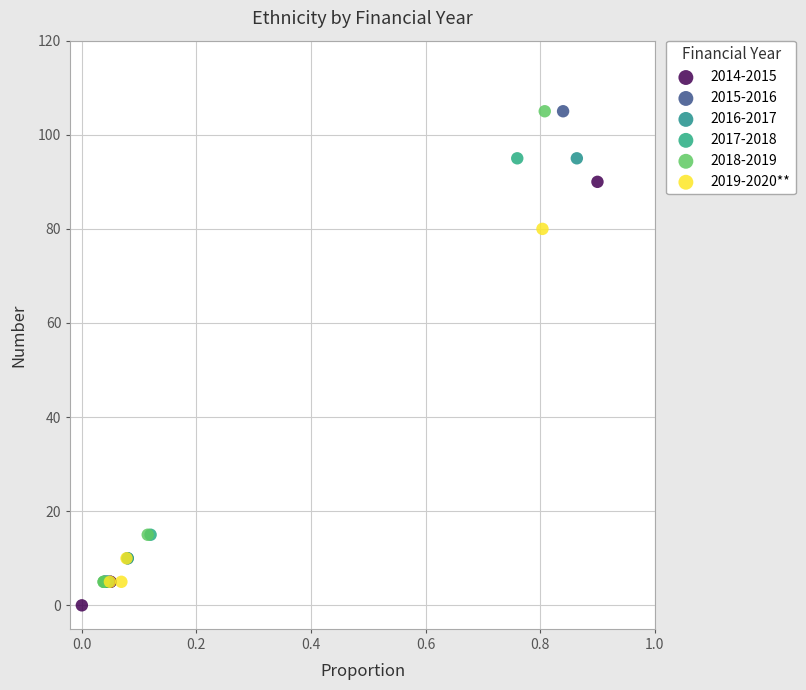

What are all the series names shown in the legend?

2014-2015, 2015-2016, 2016-2017, 2017-2018, 2018-2019, 2019-2020**